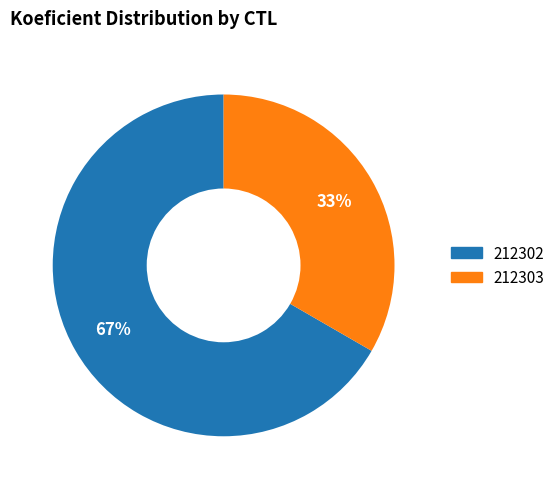

Do 212303 and 212302 together represent more than half of the pie?

Yes